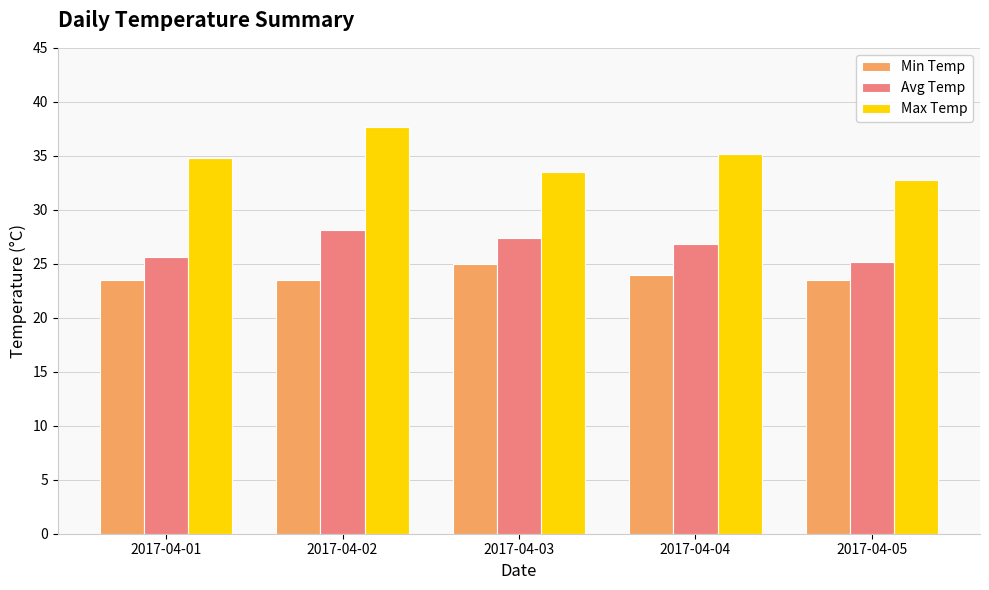

What is the sum of all Max Temp values?

174.0